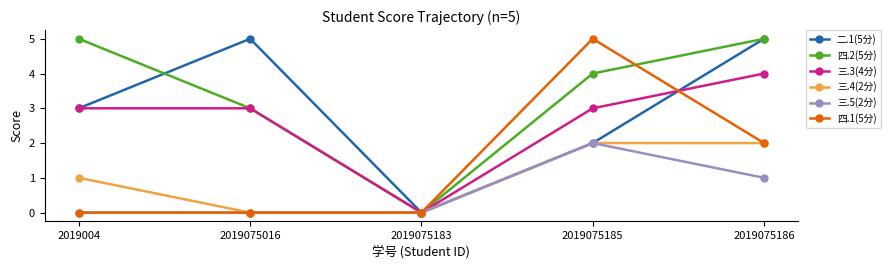

Is it true that 三.5(2分) equals 1 at 2019004?

False